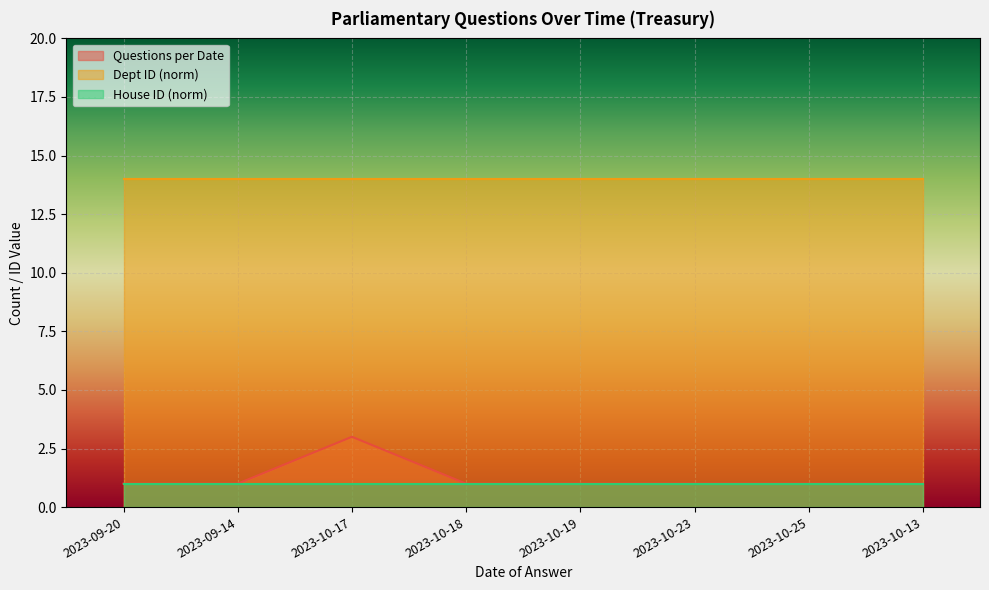

What is the minimum value shown in the chart?

1